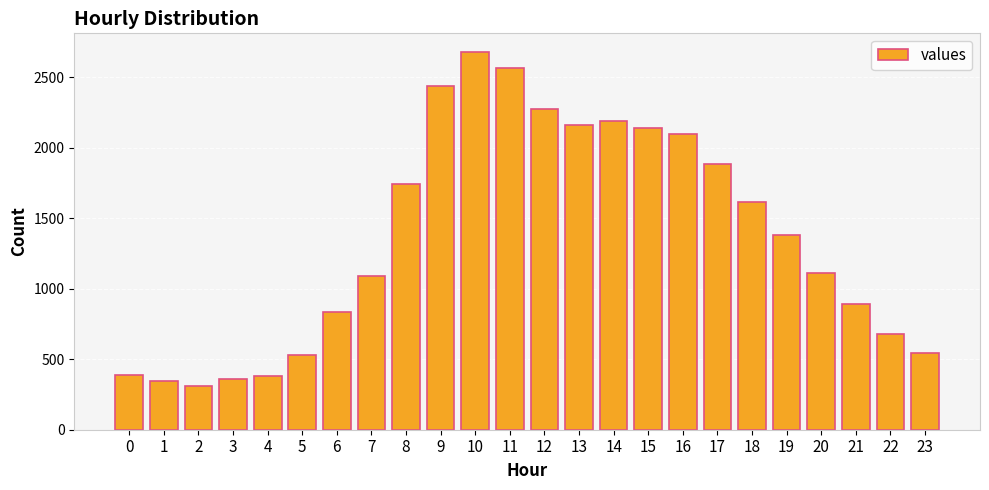

At which category does the chart reach its minimum across all series?

2